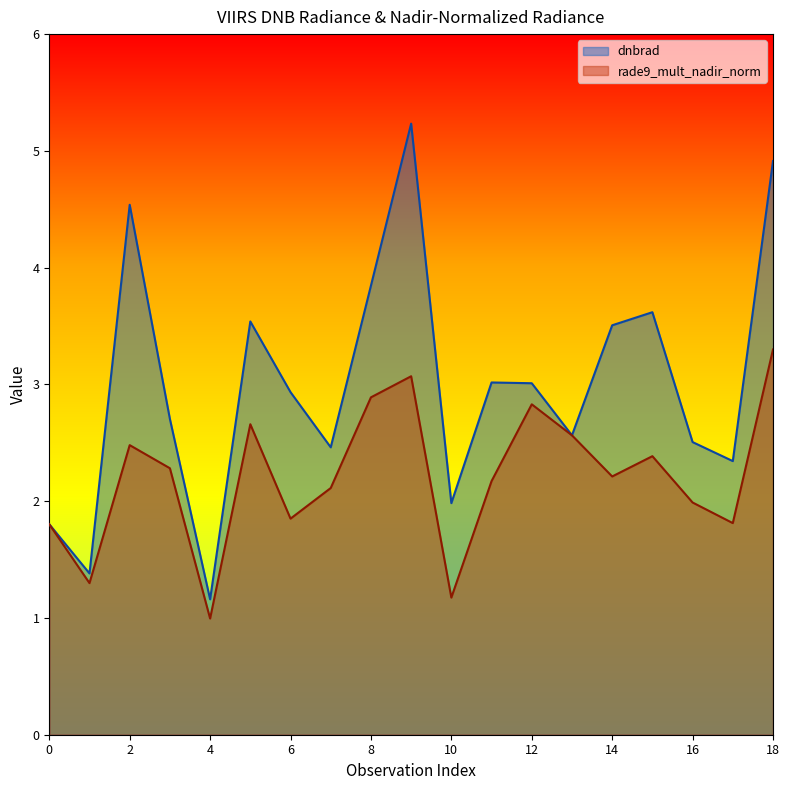

True or false: dnbrad has a value of 2.3 at 8.

False